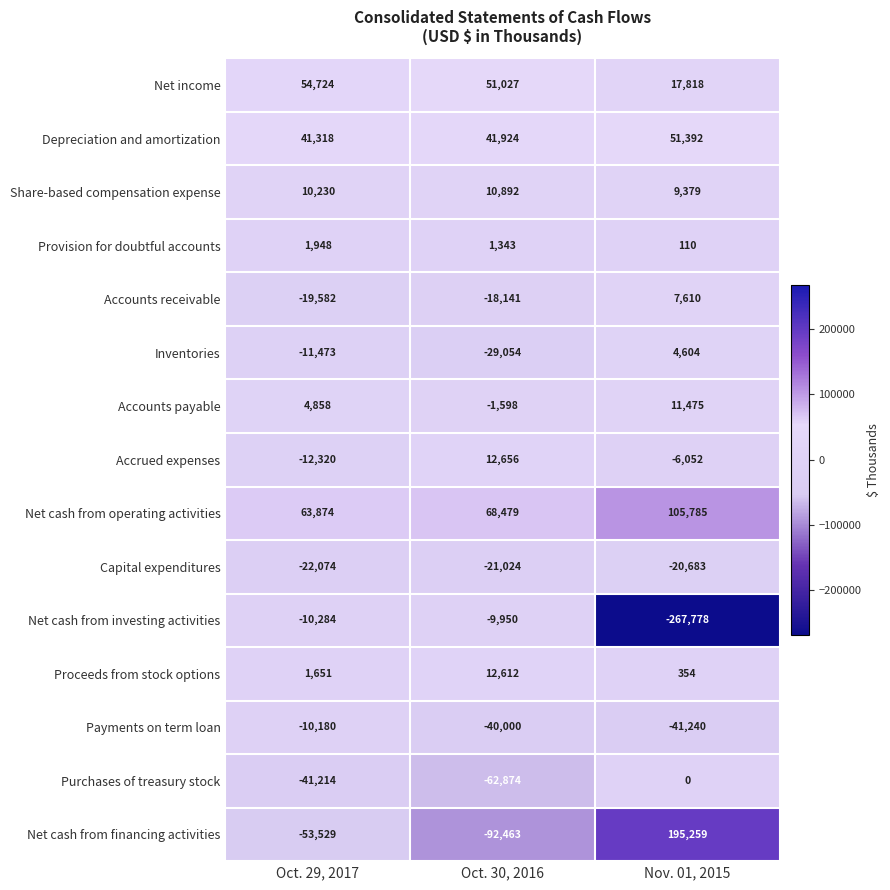

Which series has the largest range (max minus min)?

Net cash from financing activities